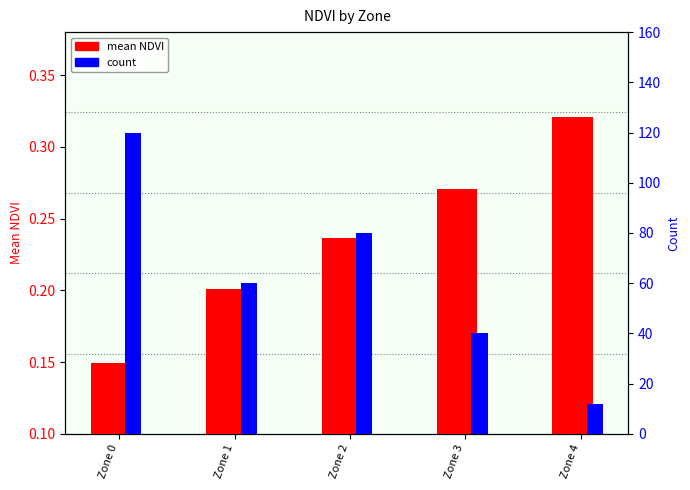

Which series has the widest spread of values?

count